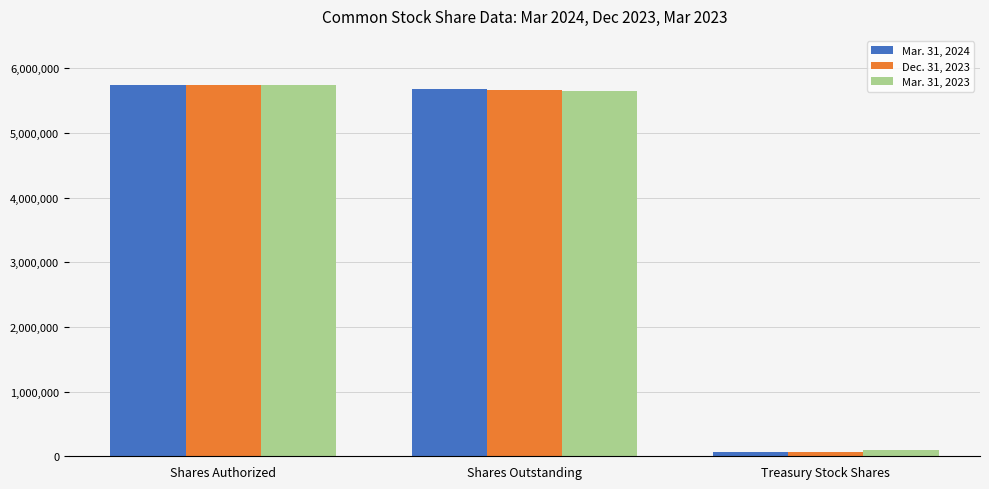

How many groups of bars are there?

3